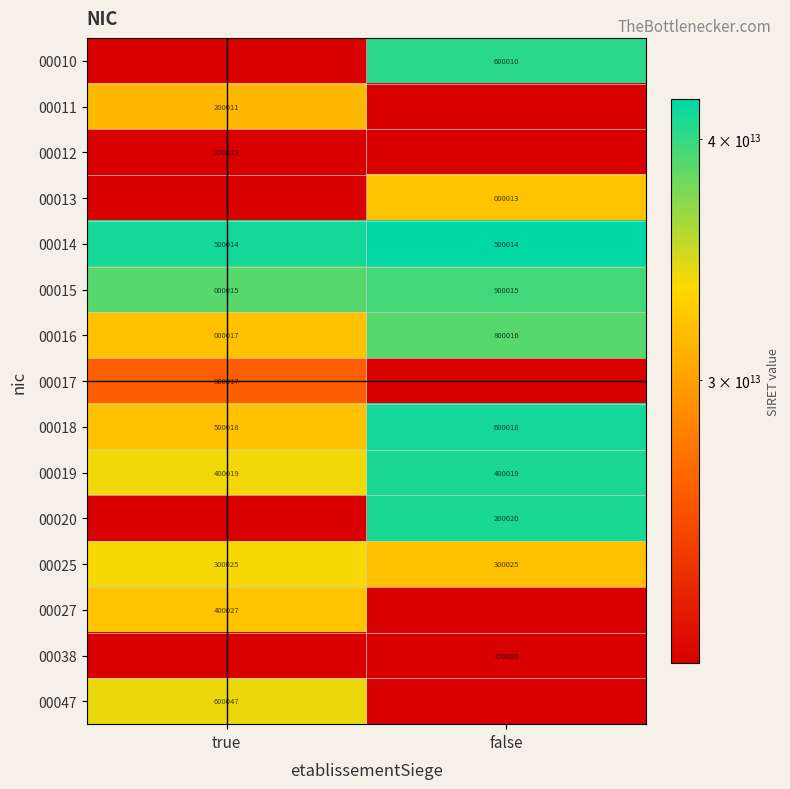

The value of 00018 at true is 500018. True or false?

True